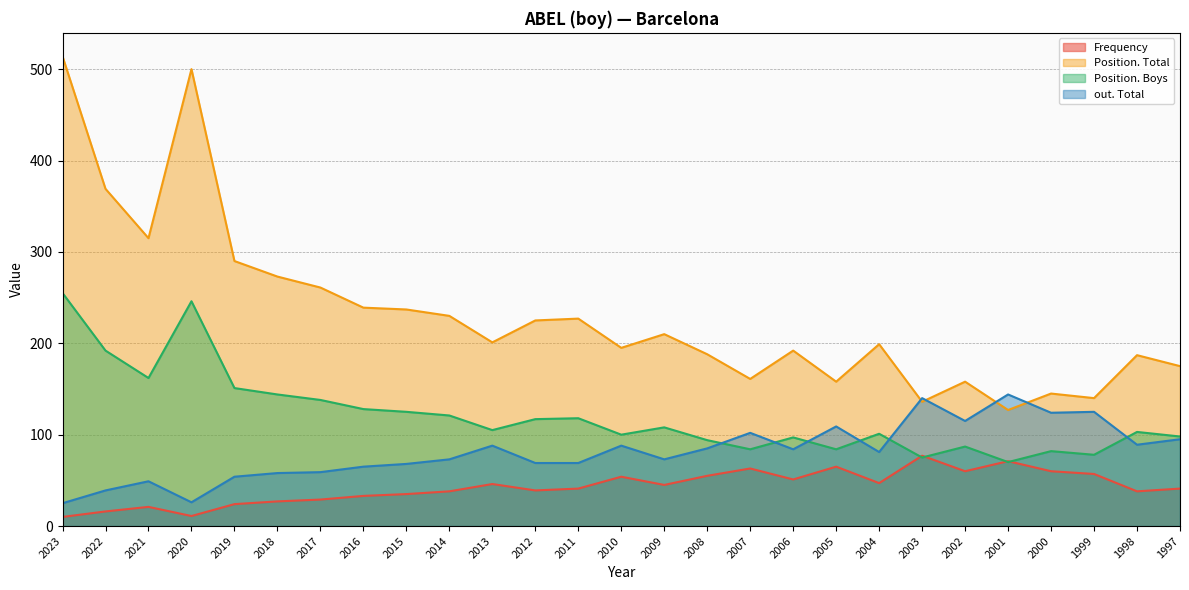

What is the sum of the out. Total values at 2013 and 1999?

213